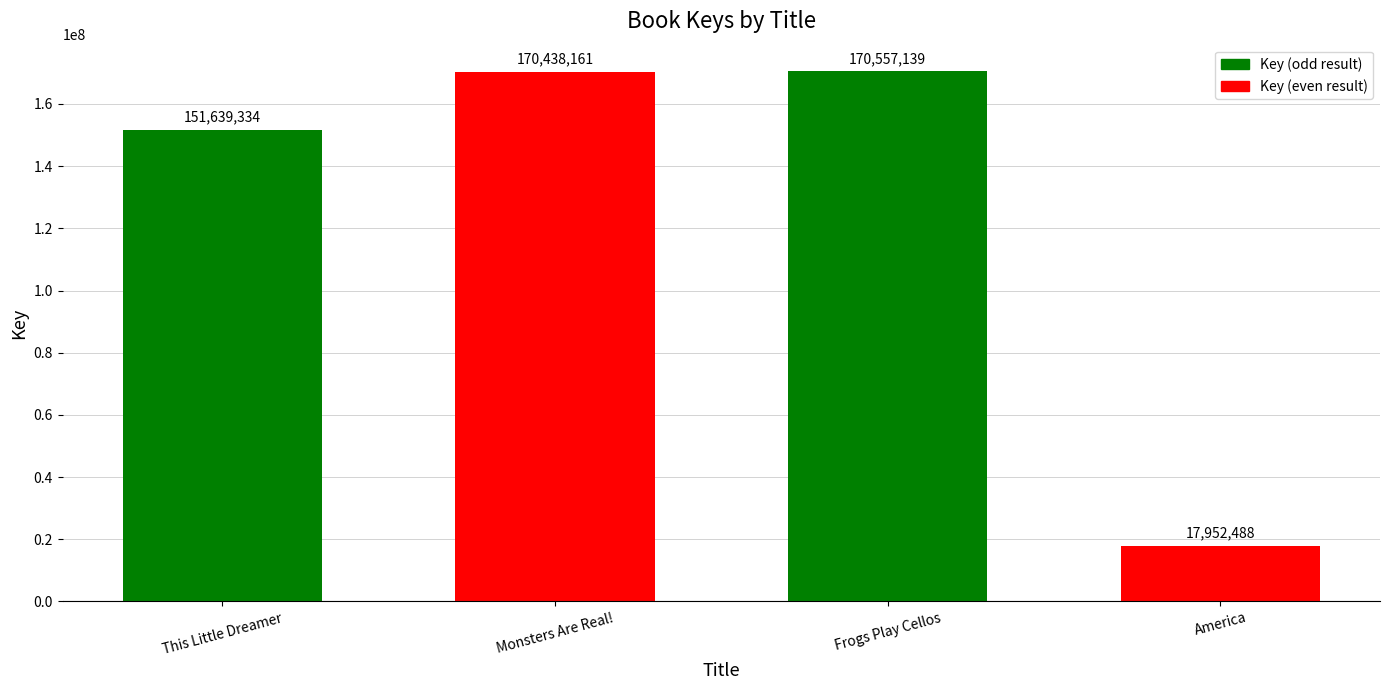

What is the change in value from Monsters Are Real! to America?

-152485673